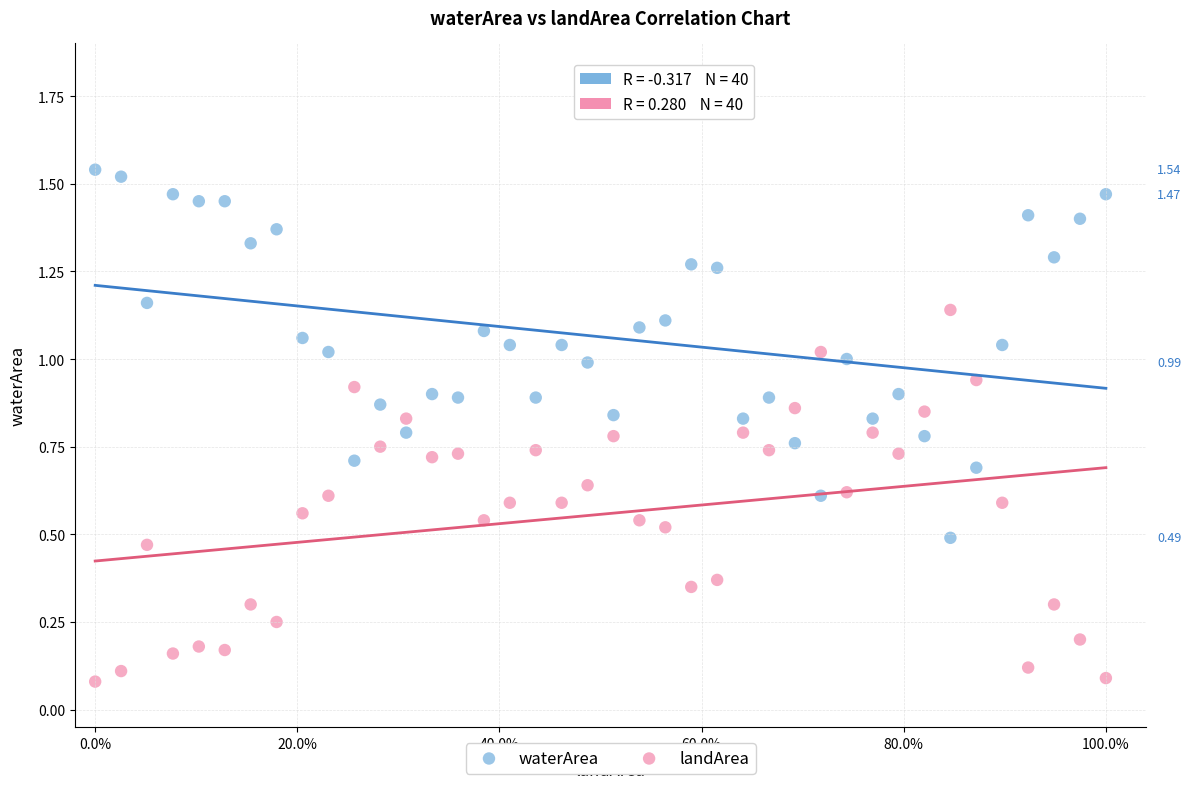

Which series contains the lowest Y value?

landArea